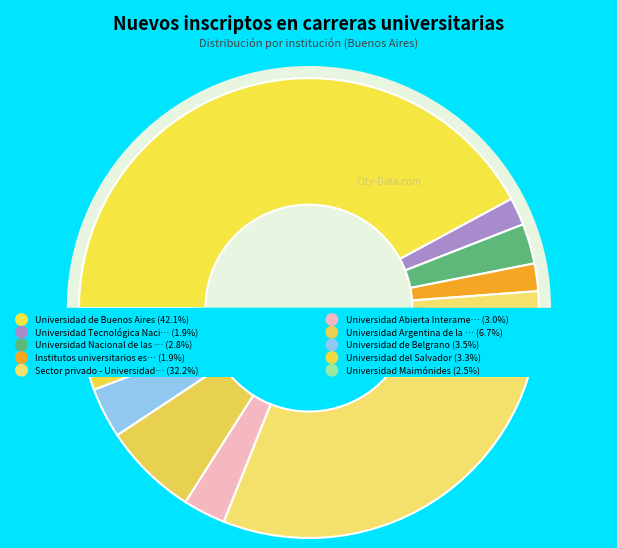

Which slice is the largest?

Universidad de Buenos Aires